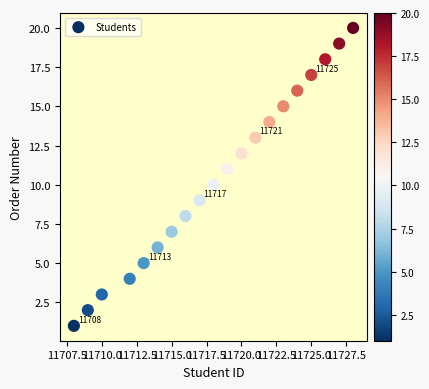

What is the range of X values (max minus min)?

20